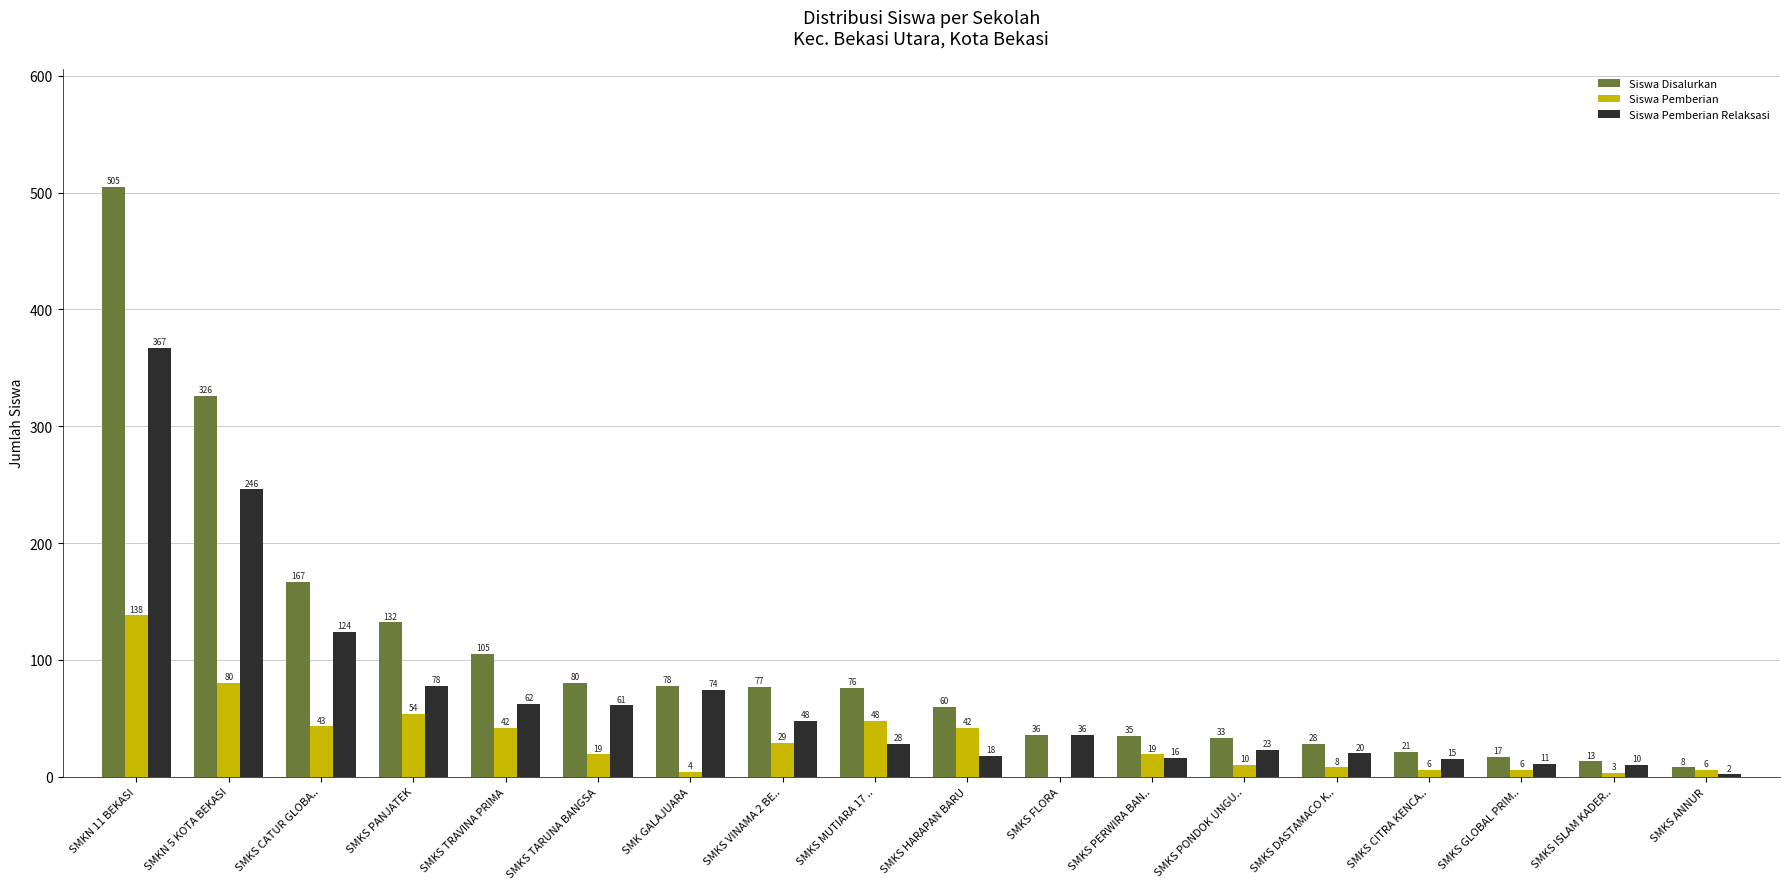

Reading left to right, extract all data points from this chart.

Siswa Disalurkan: SMKN 11 BEKASI=505	SMKN 5 KOTA BEKASI=326	SMKS CATUR GLOBA..=167	SMKS PANJATEK=132	SMKS TRAVINA PRIMA=105	SMKS TARUNA BANGSA=80	SMK GALAJUARA=78	SMKS VINAMA 2 BE..=77	SMKS MUTIARA 17 ..=76	SMKS HARAPAN BARU=60	SMKS FLORA=36	SMKS PERWIRA BAN..=35	SMKS PONDOK UNGU..=33	SMKS DASTAMACO K..=28	SMKS CITRA KENCA..=21	SMKS GLOBAL PRIM..=17	SMKS ISLAM KADER..=13	SMKS ANNUR=8
Siswa Pemberian: SMKN 11 BEKASI=138	SMKN 5 KOTA BEKASI=80	SMKS CATUR GLOBA..=43	SMKS PANJATEK=54	SMKS TRAVINA PRIMA=42	SMKS TARUNA BANGSA=19	SMK GALAJUARA=4	SMKS VINAMA 2 BE..=29	SMKS MUTIARA 17 ..=48	SMKS HARAPAN BARU=42	SMKS FLORA=0	SMKS PERWIRA BAN..=19	SMKS PONDOK UNGU..=10	SMKS DASTAMACO K..=8	SMKS CITRA KENCA..=6	SMKS GLOBAL PRIM..=6	SMKS ISLAM KADER..=3	SMKS ANNUR=6
Siswa Pemberian Relaksasi: SMKN 11 BEKASI=367	SMKN 5 KOTA BEKASI=246	SMKS CATUR GLOBA..=124	SMKS PANJATEK=78	SMKS TRAVINA PRIMA=62	SMKS TARUNA BANGSA=61	SMK GALAJUARA=74	SMKS VINAMA 2 BE..=48	SMKS MUTIARA 17 ..=28	SMKS HARAPAN BARU=18	SMKS FLORA=36	SMKS PERWIRA BAN..=16	SMKS PONDOK UNGU..=23	SMKS DASTAMACO K..=20	SMKS CITRA KENCA..=15	SMKS GLOBAL PRIM..=11	SMKS ISLAM KADER..=10	SMKS ANNUR=2